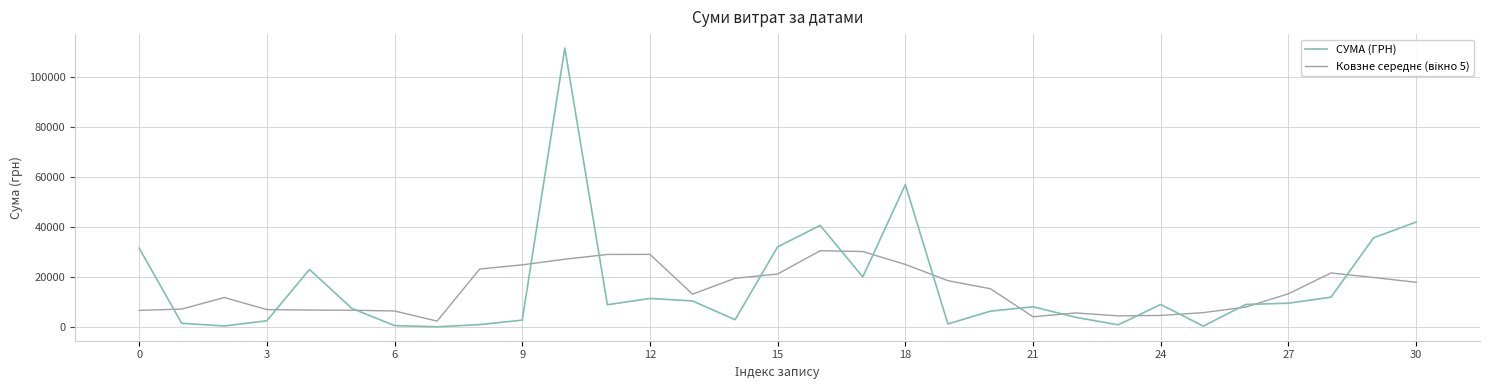

What is the sum of all СУМА (ГРН) values?

505551.2